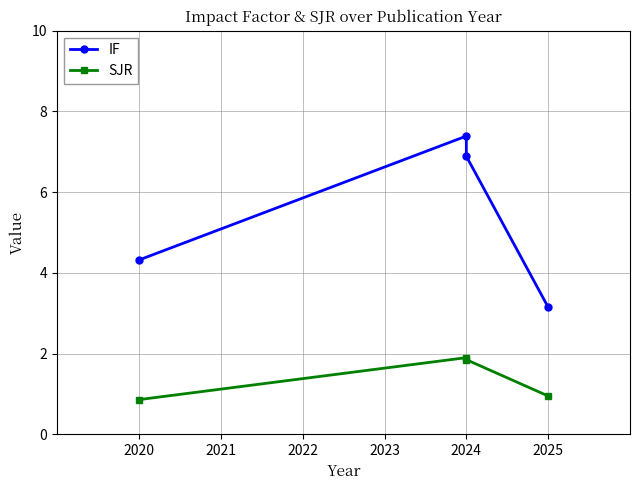

At how many categories does at least one series exceed 6?

2